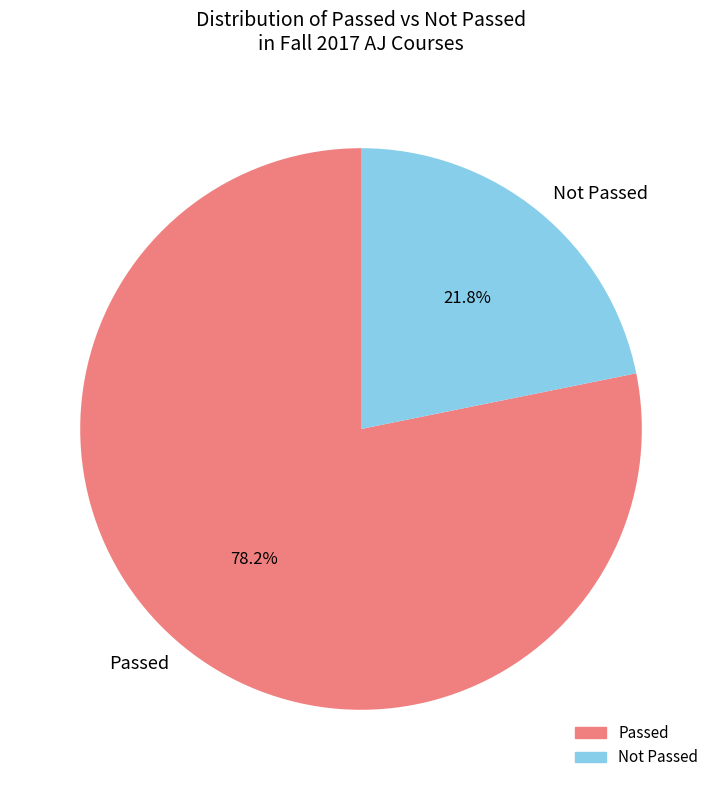

Combined, do Passed and Not Passed account for over 50%?

Yes